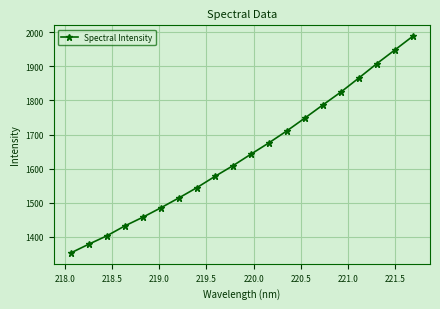

What is the value of the 2nd point from the left?

1378.4